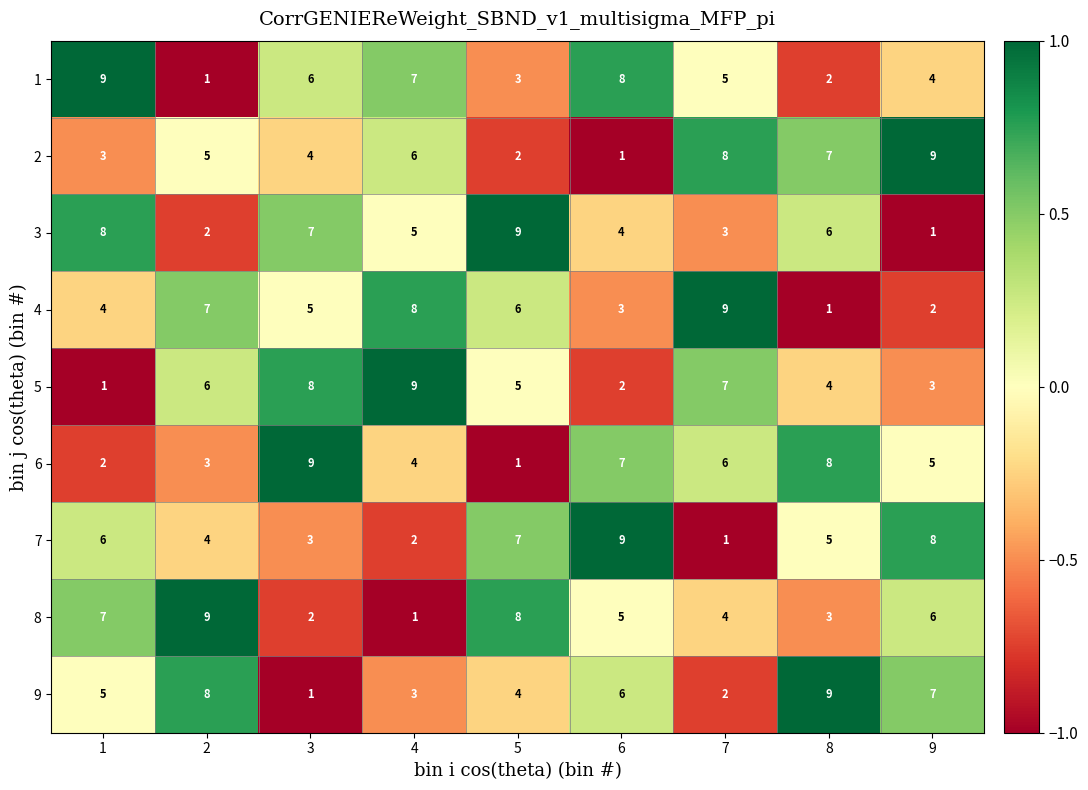

What is the difference between the maximum and minimum values in the 2 series?

8